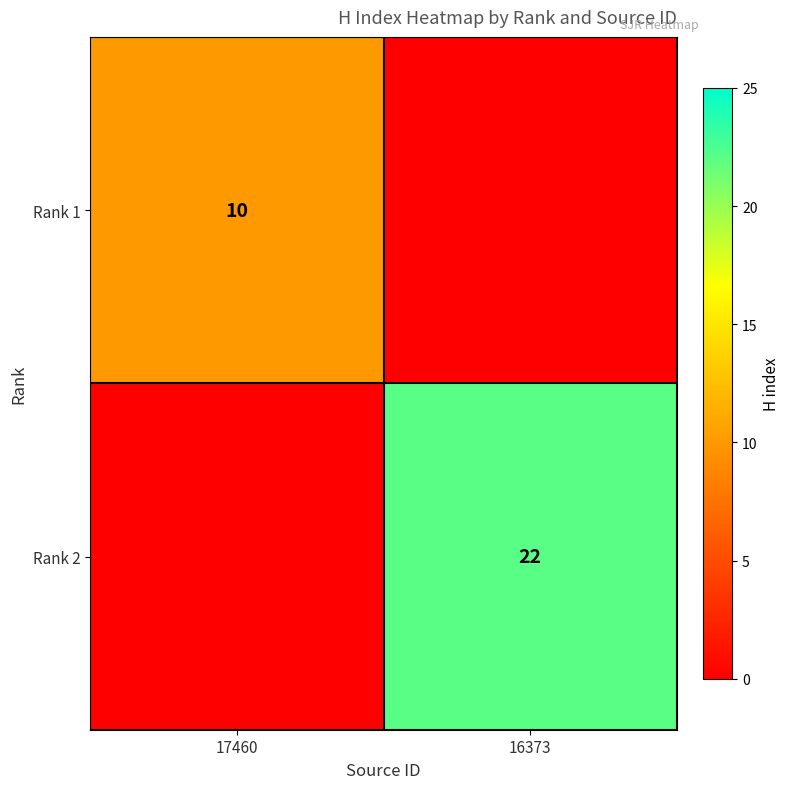

The value of Rank 2 at 16373 is 22. True or false?

True